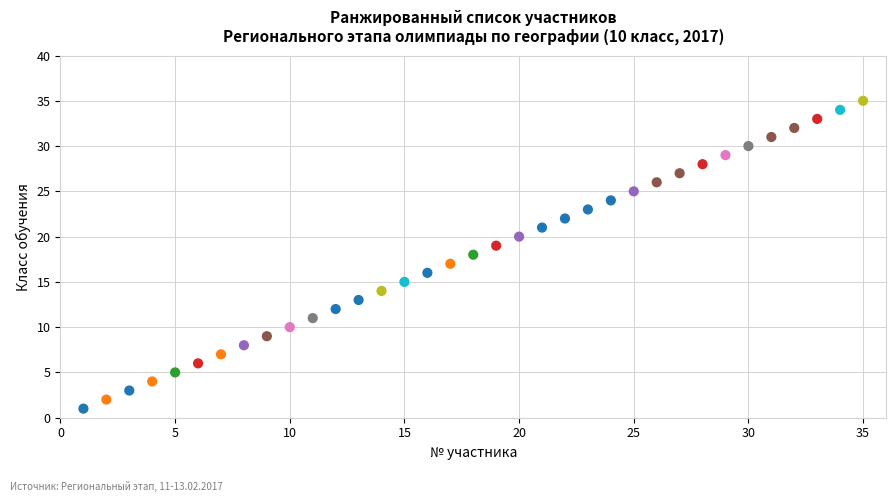

What is the range of X values (max minus min)?

34